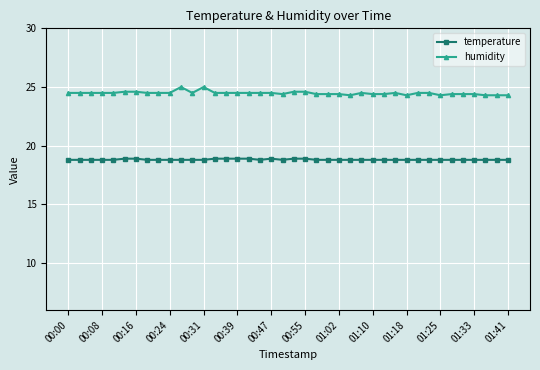

True or false: humidity has more than 0 interior local peaks.

True